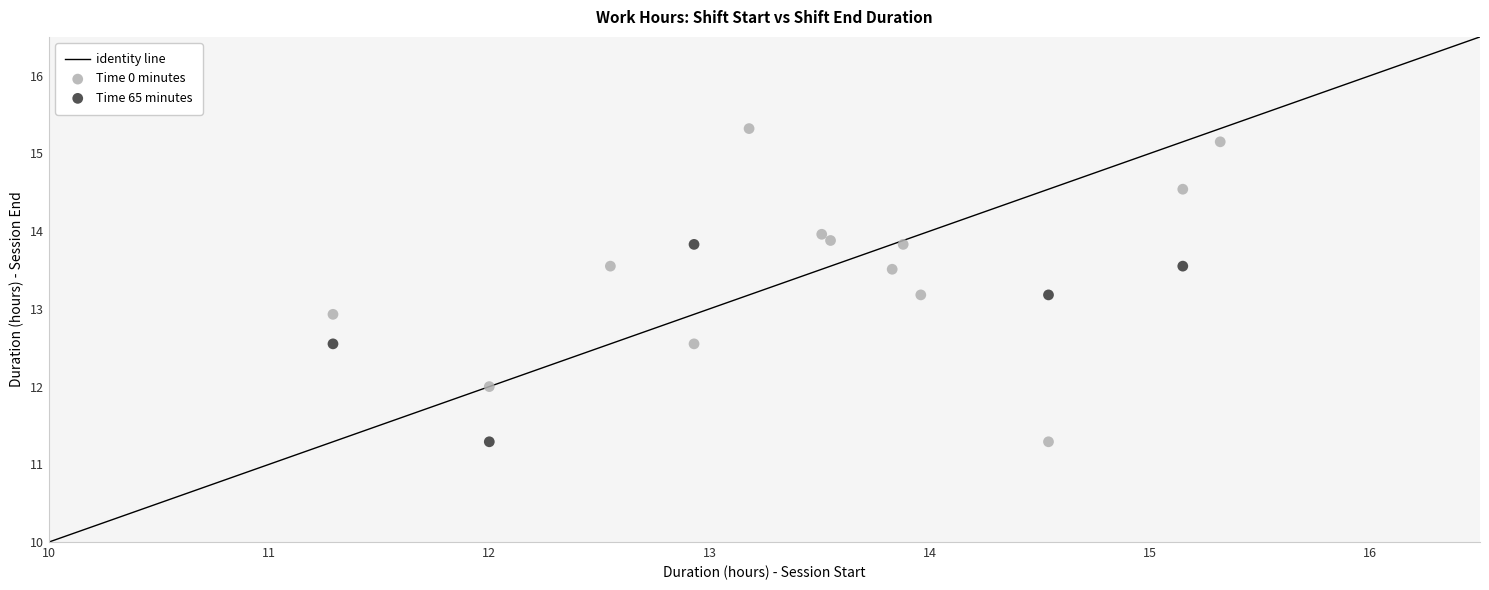

Which series has the largest Y range (max minus min)?

Time 0 minutes